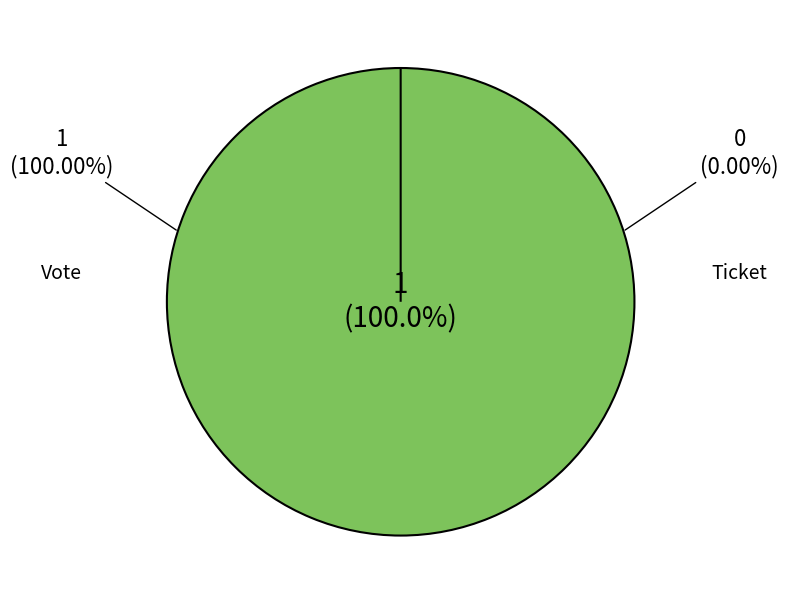

To the nearest percent, what is the difference between the largest and smallest slice percentages?

100%